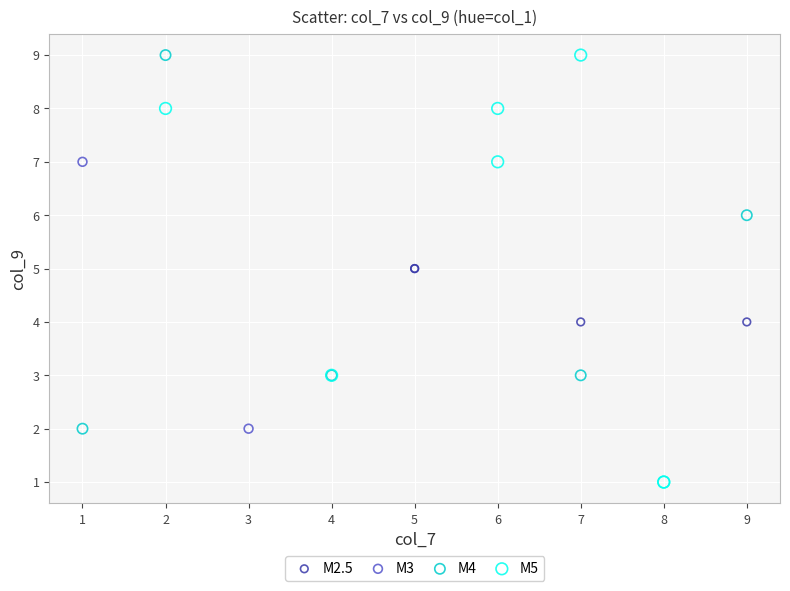

Which series has the widest spread of Y values?

M5